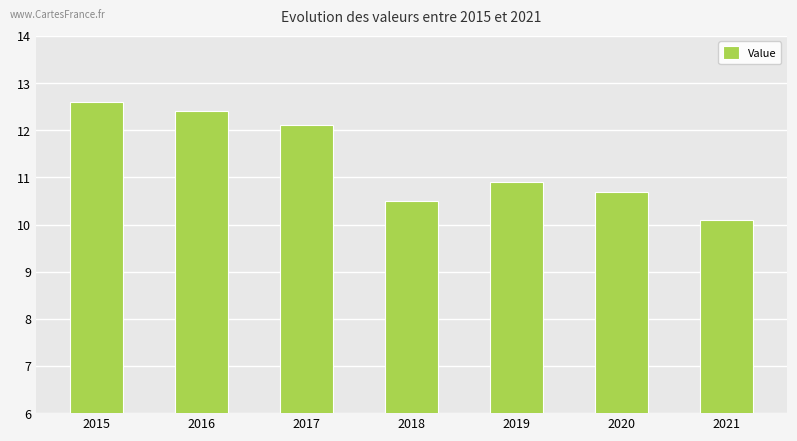

List the labels in order of value, largest first.

2015, 2016, 2017, 2019, 2020, 2018, 2021